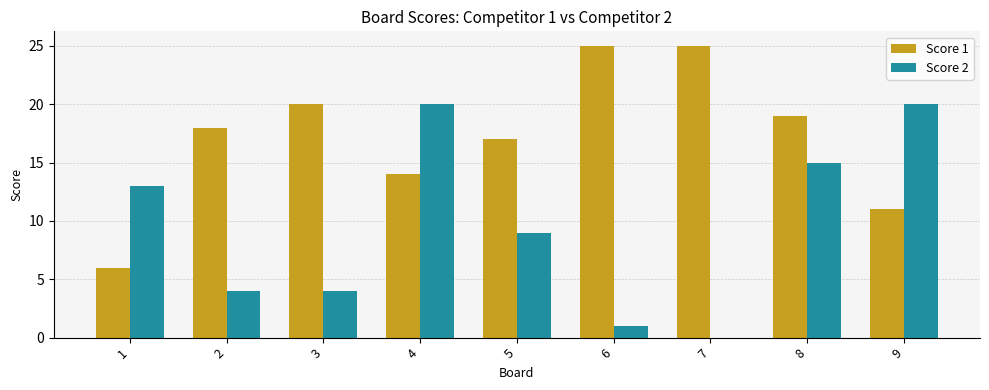

Between 2 and 8, which series saw the biggest shift?

Score 2